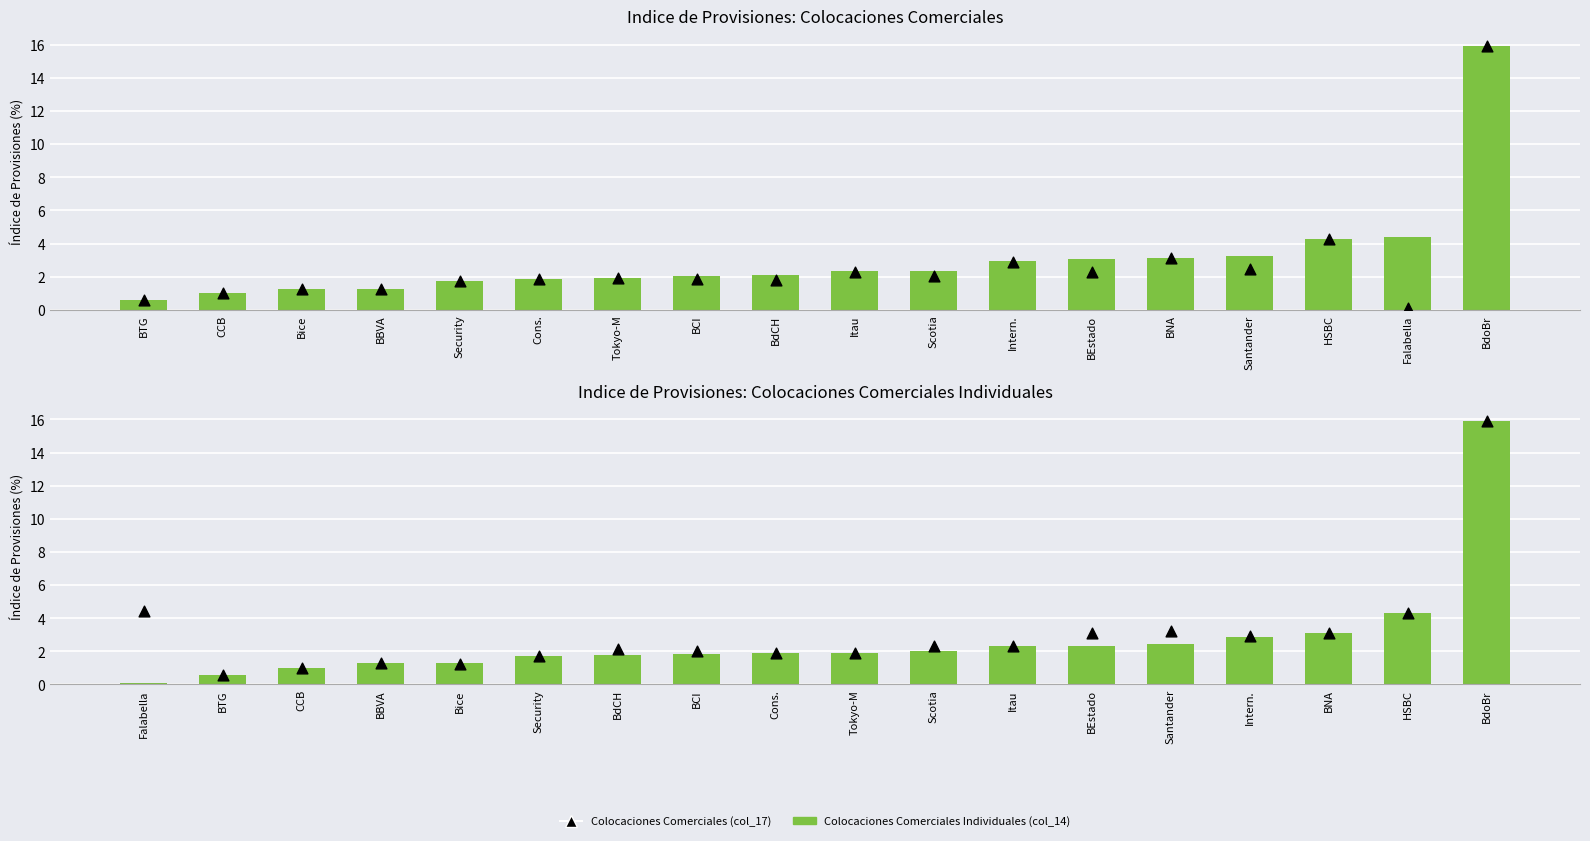

Which series reaches the minimum Y coordinate?

Colocaciones Comerciales Individuales (col_14)